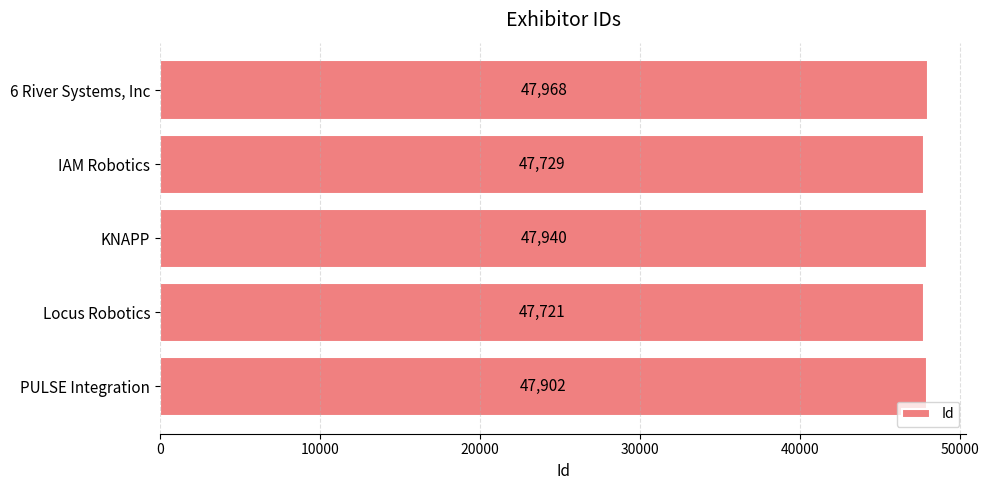

What position from the bottom is IAM Robotics?

4